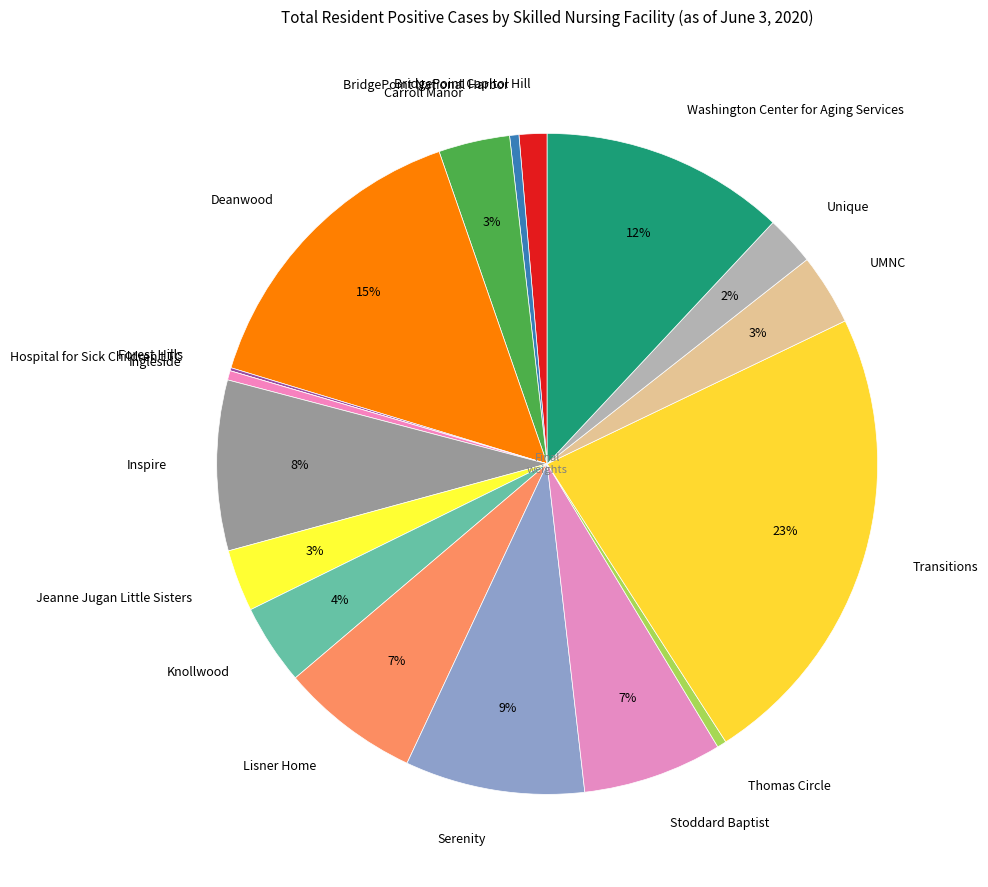

Is it true that Lisner Home is 7% of the pie?

True